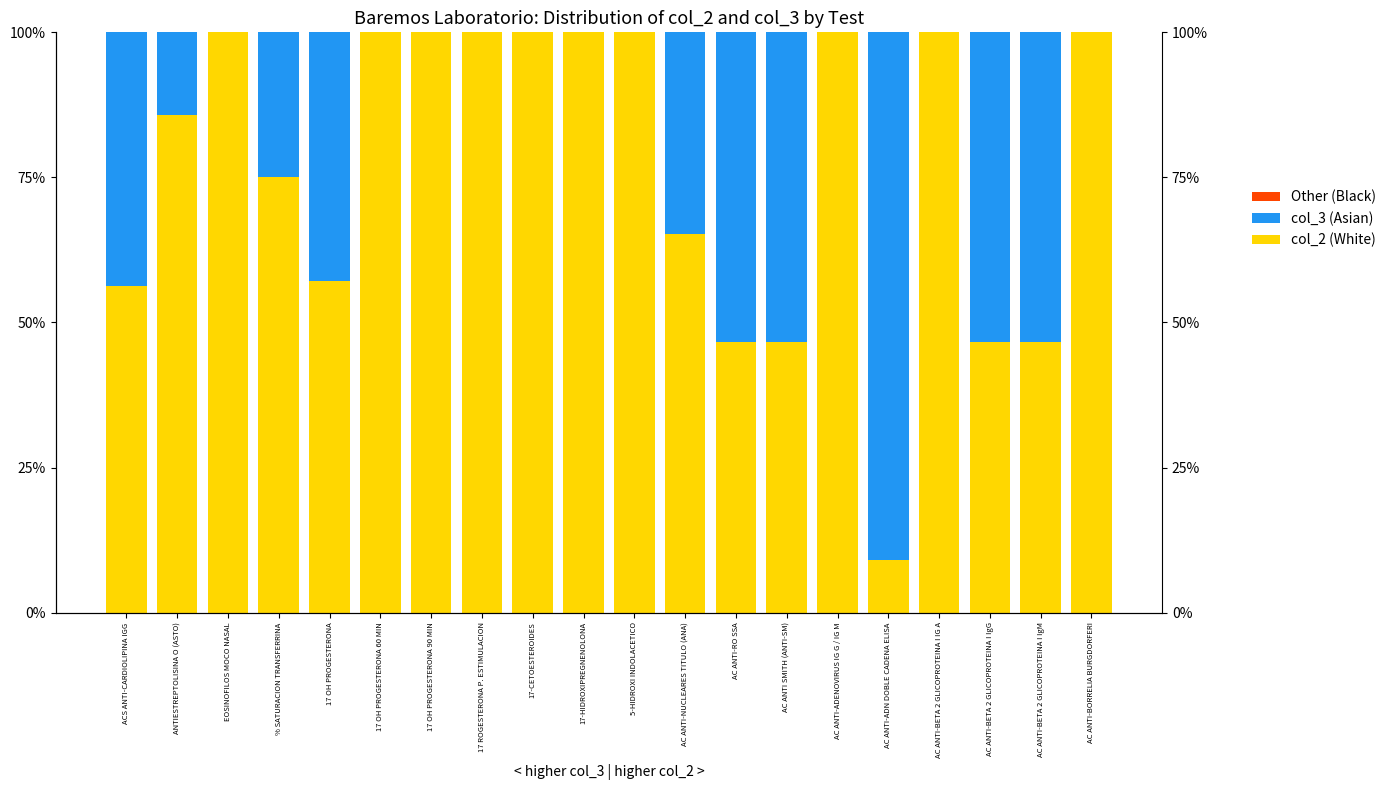

List the labels in order of col_3 (Asian) value, smallest first.

EOSINOFILOS MOCO NASAL, 17 OH PROGESTERONA 60 MIN, 17 OH PROGESTERONA 90 MIN, 17 ROGESTERONA P. ESTIMULACION, 17-CETOESTEROIDES, 17-HIDROXIPREGNENOLONA, 5-HIDROXI INDOLACETICO, AC ANTI-ADENOVIRUS IG G / IG M, AC ANTI-BETA 2 GLICOPROTEINA I IG A, AC ANTI-BORRELIA BURGDORFERI, ANTIESTREPTOLISINA O (ASTO), % SATURACION TRANSFERRINA, AC ANTI-NUCLEARES TITULO (ANA), 17 OH PROGESTERONA, ACS ANTI-CARDIOLIPINA IGG, AC ANTI-RO SSA, AC ANTI SMITH (ANTI-SM), AC ANTI-BETA 2 GLICOPROTEINA I IgG, AC ANTI-BETA 2 GLICOPROTEINA I IgM, AC ANTI-ADN DOBLE CADENA ELISA